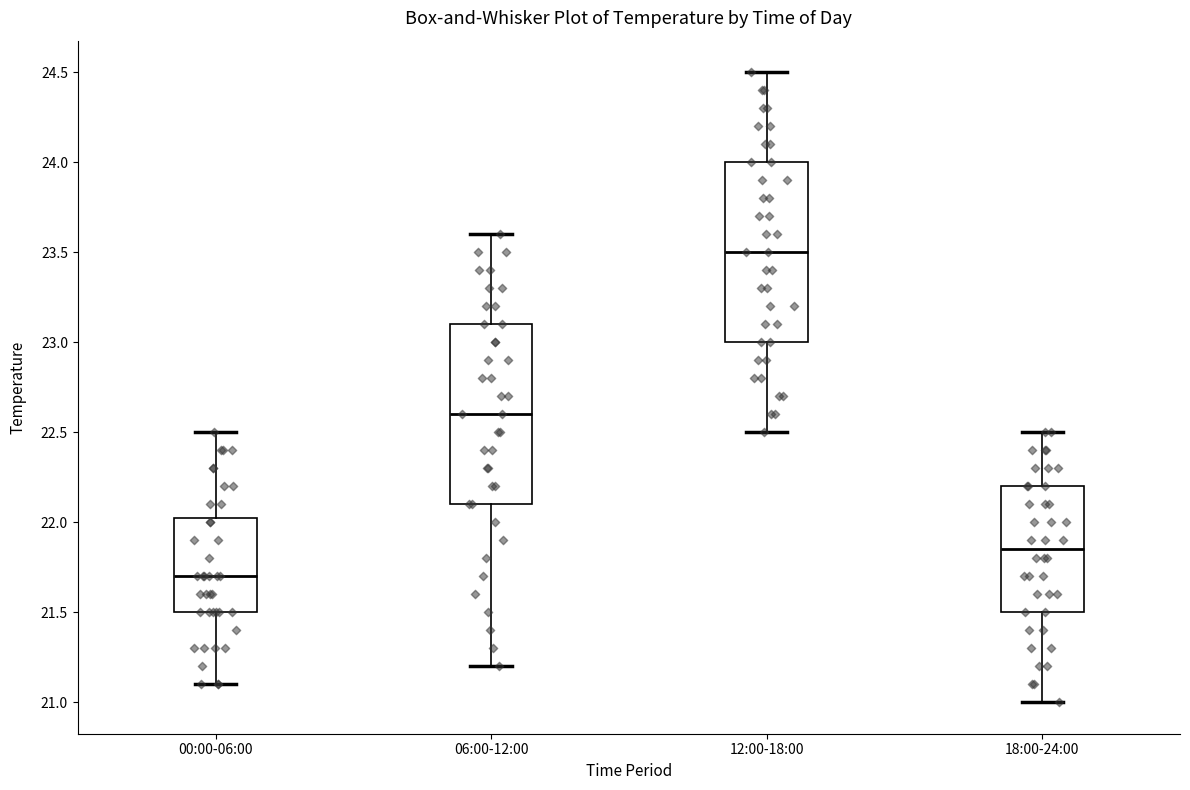

Reading left to right, transcribe this box plot: for each box, give where its median line is, the range the box spans, and where its two whiskers end, as read against the y-axis. The values are not printed on the chart, so give them approximately, as read against the axis.

00:00-06:00: median 21.70, box 21.50 to 22.05, whiskers 21.10 to 22.50
06:00-12:00: median 22.60, box 22.10 to 23.10, whiskers 21.20 to 23.60
12:00-18:00: median 23.50, box 23.00 to 24.00, whiskers 22.50 to 24.50
18:00-24:00: median 21.85, box 21.50 to 22.20, whiskers 21.00 to 22.50